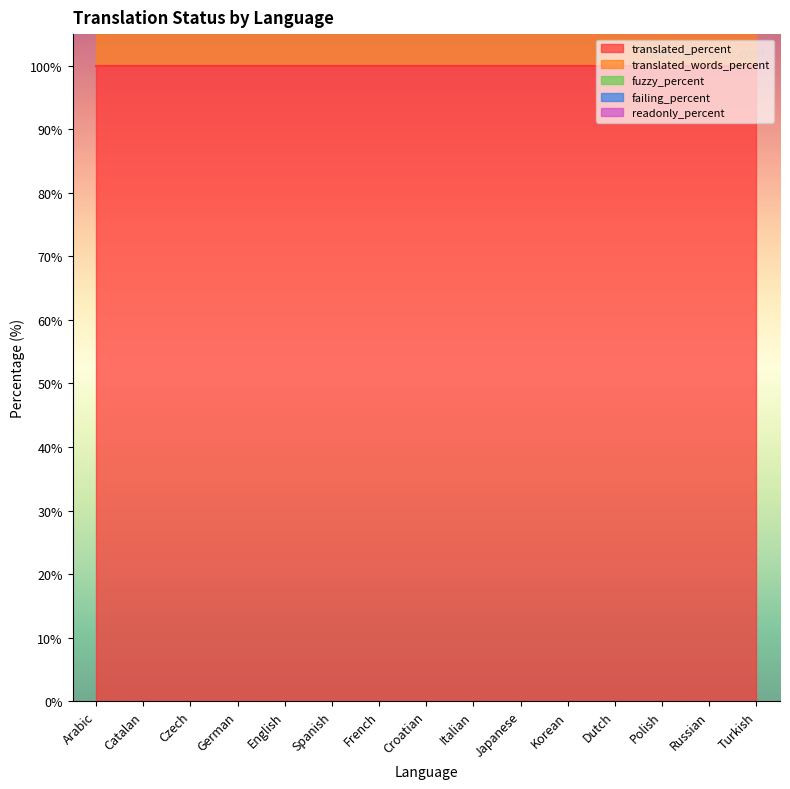

At which category does the chart reach its minimum across all series?

Arabic